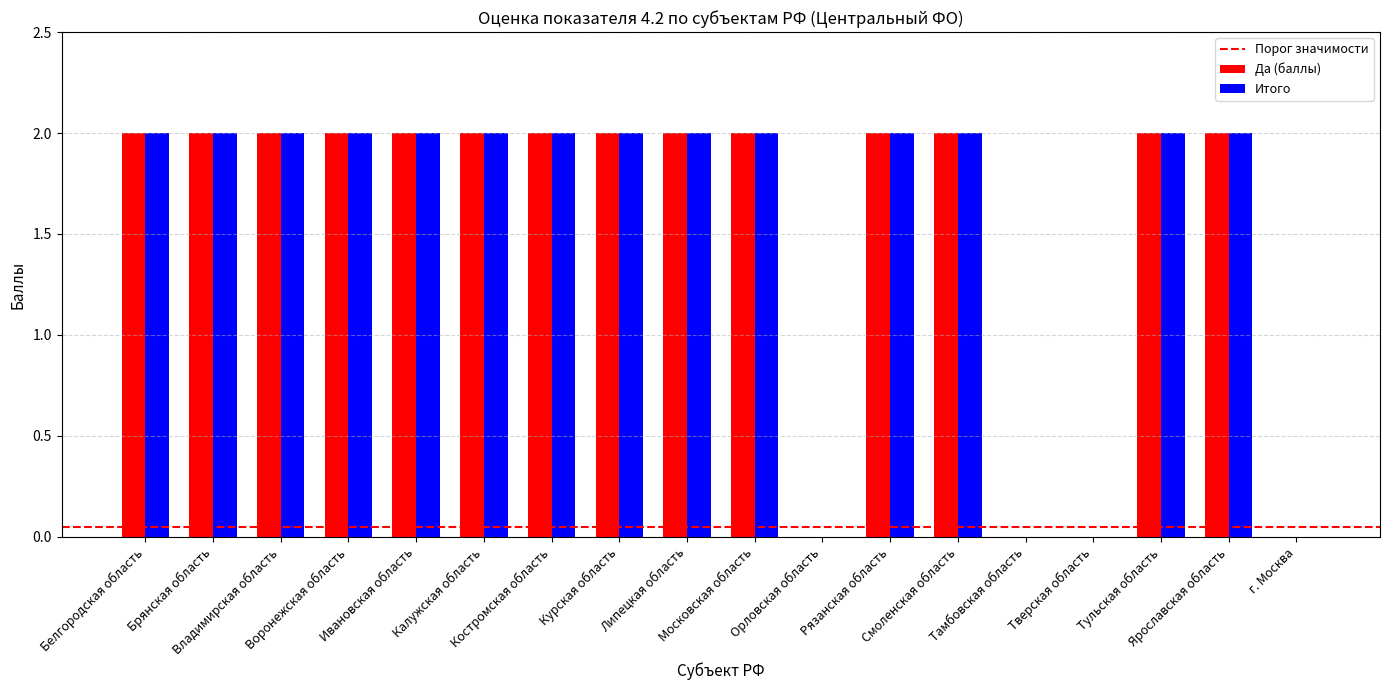

What is the sum of all Итого values?

28